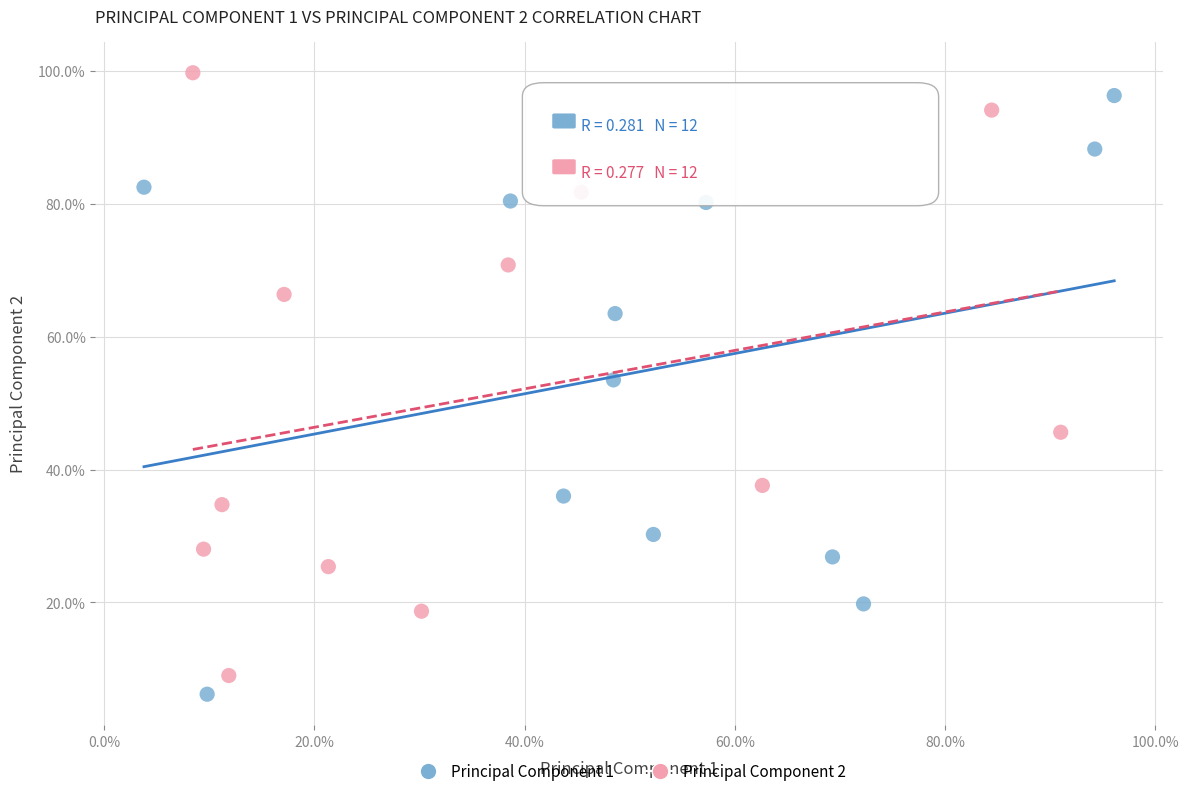

Which series reaches the minimum Y coordinate?

Principal Component 1